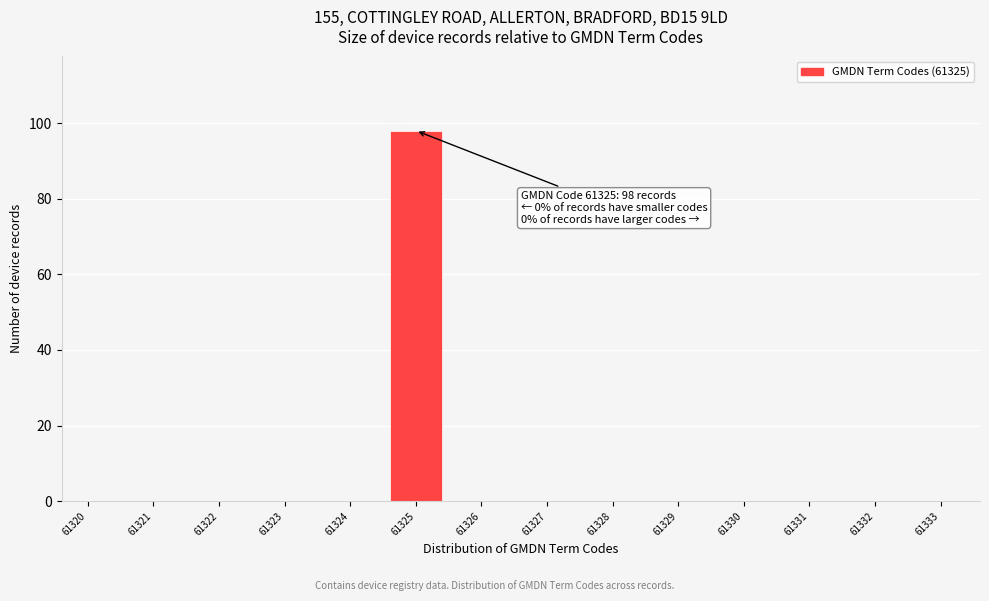

Reading left to right, list all the values displayed in this chart.

61320=0	61321=0	61322=0	61323=0	61324=0	61325=98	61326=0	61327=0	61328=0	61329=0	61330=0	61331=0	61332=0	61333=0